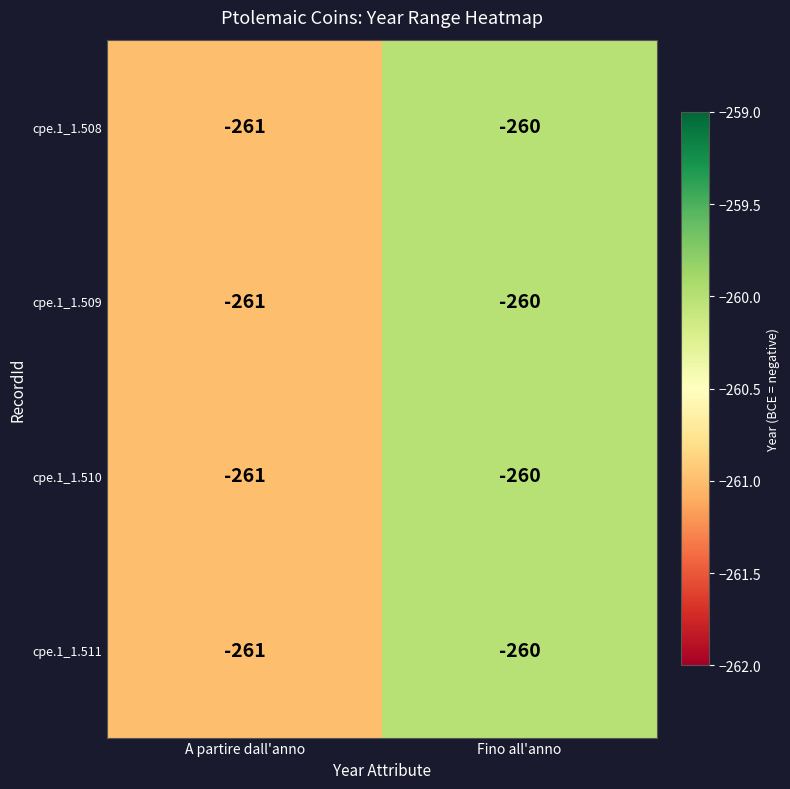

Which category has the lowest value in the cpe.1_1.509 series?

A partire dall'anno